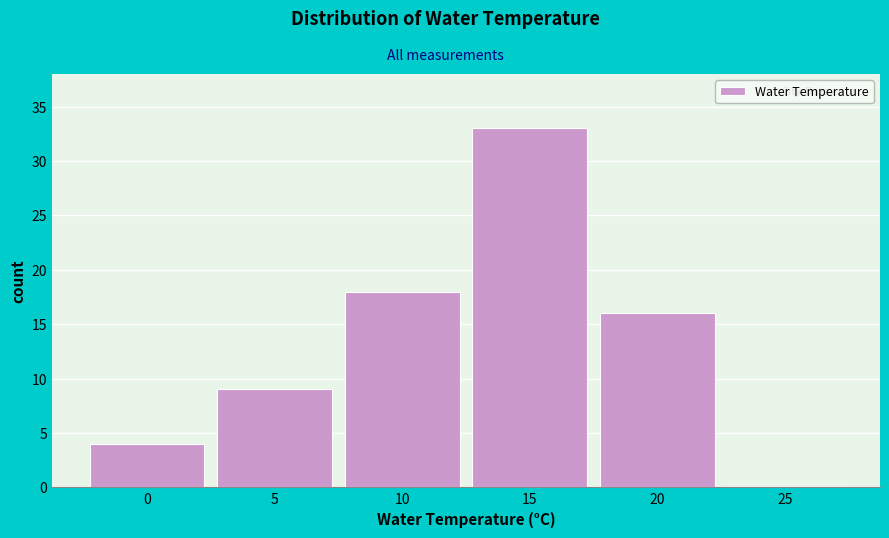

Reading left to right, extract all data points from this chart.

0=4	5=9	10=18	15=33	20=16	25=0